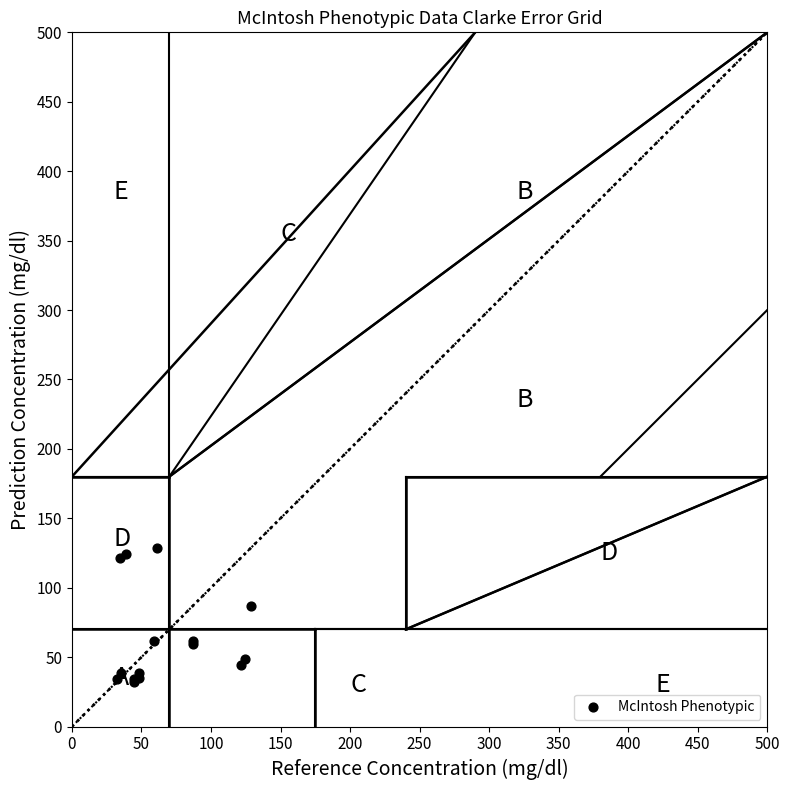

What Y value in the scatter plot is closest to 80?

86.8